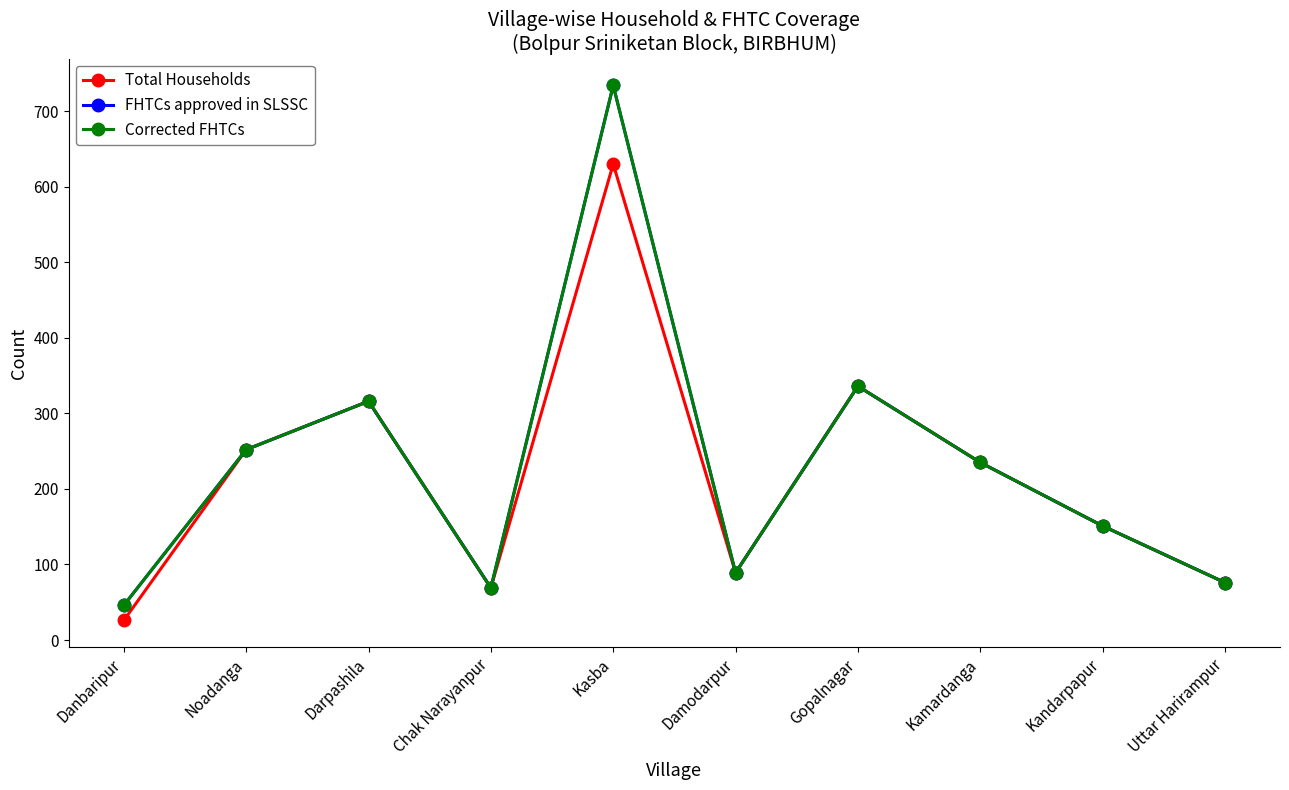

Does the chart have visible grid lines?

No